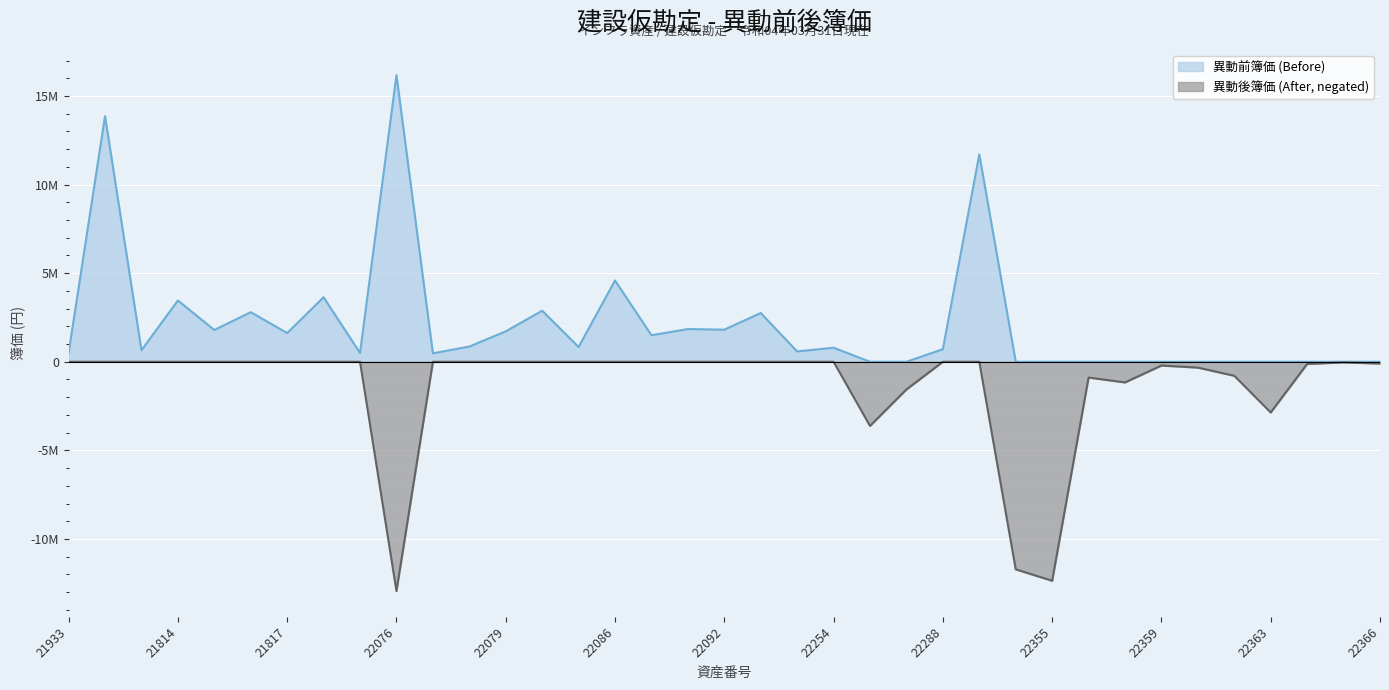

Rank the categories by 異動前簿価 (Before) value from lowest to highest.

22261, 22262, 22354, 22355, 22356, 22358, 22359, 22361, 22362, 22363, 22364, 22365, 22366, 22077, 21933, 21819, 22251, 21653, 22288, 22254, 22084, 22078, 22089, 21817, 22079, 21815, 22092, 22090, 22250, 21816, 22083, 21814, 21818, 22086, 22306, 21652, 22076